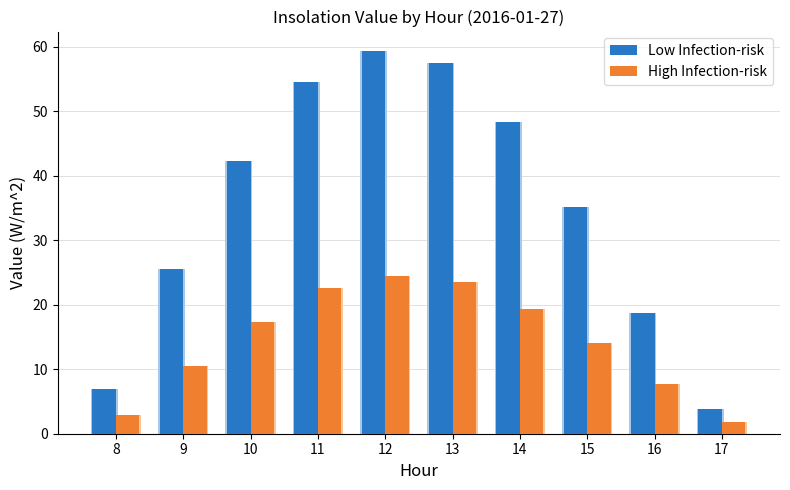

Which series changed the most between 8 and 14?

Low Infection-risk